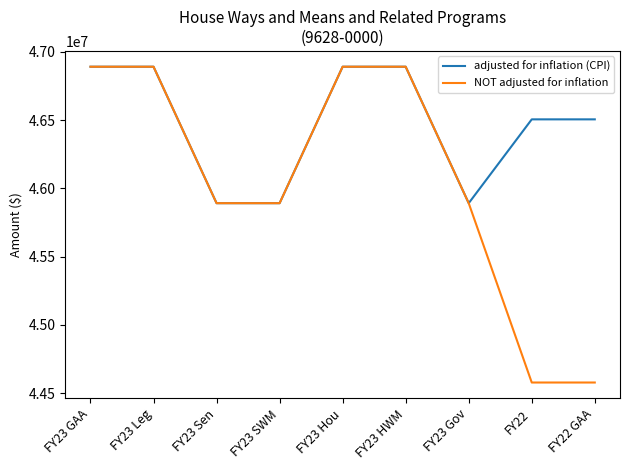

Which series has the widest spread of values?

NOT adjusted for inflation